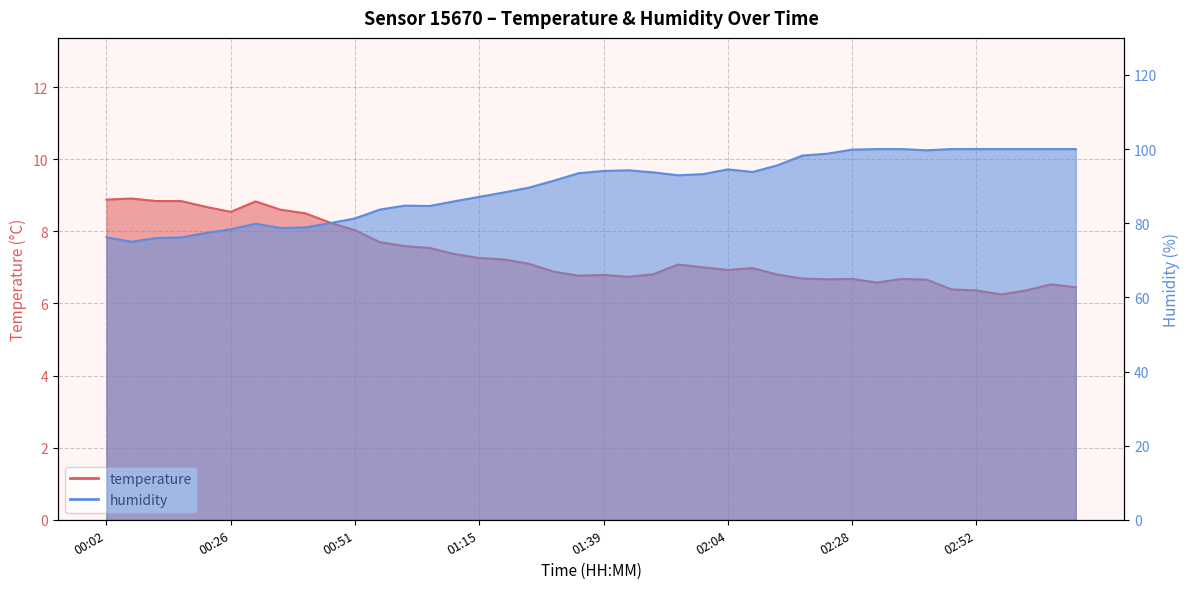

What is the sum of the temperature values at 00:02 and 01:10?

16.2